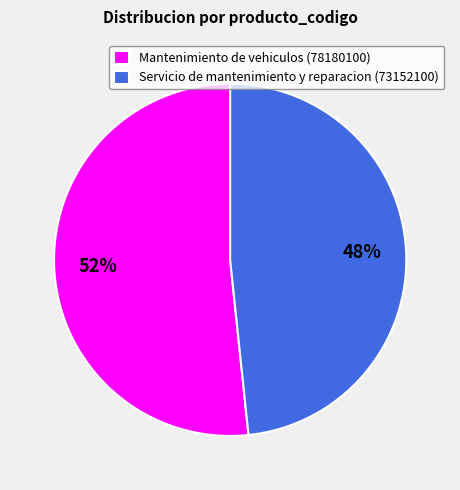

True or false: Servicio de mantenimiento y reparacion (73152100) accounts for 48% of the total.

True